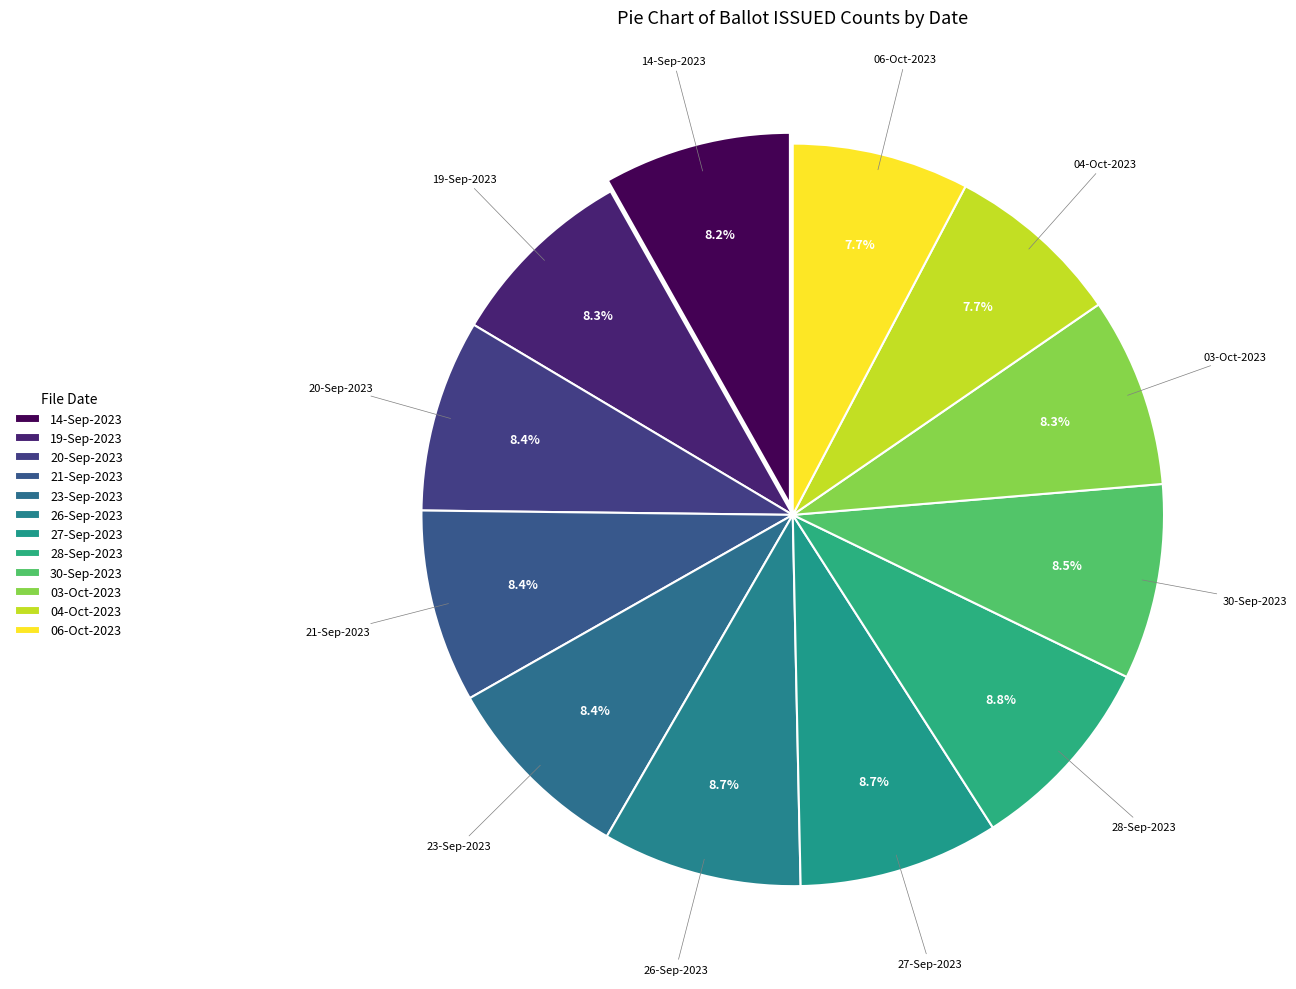

Is it true that 27-Sep-2023 is 9% of the pie?

True